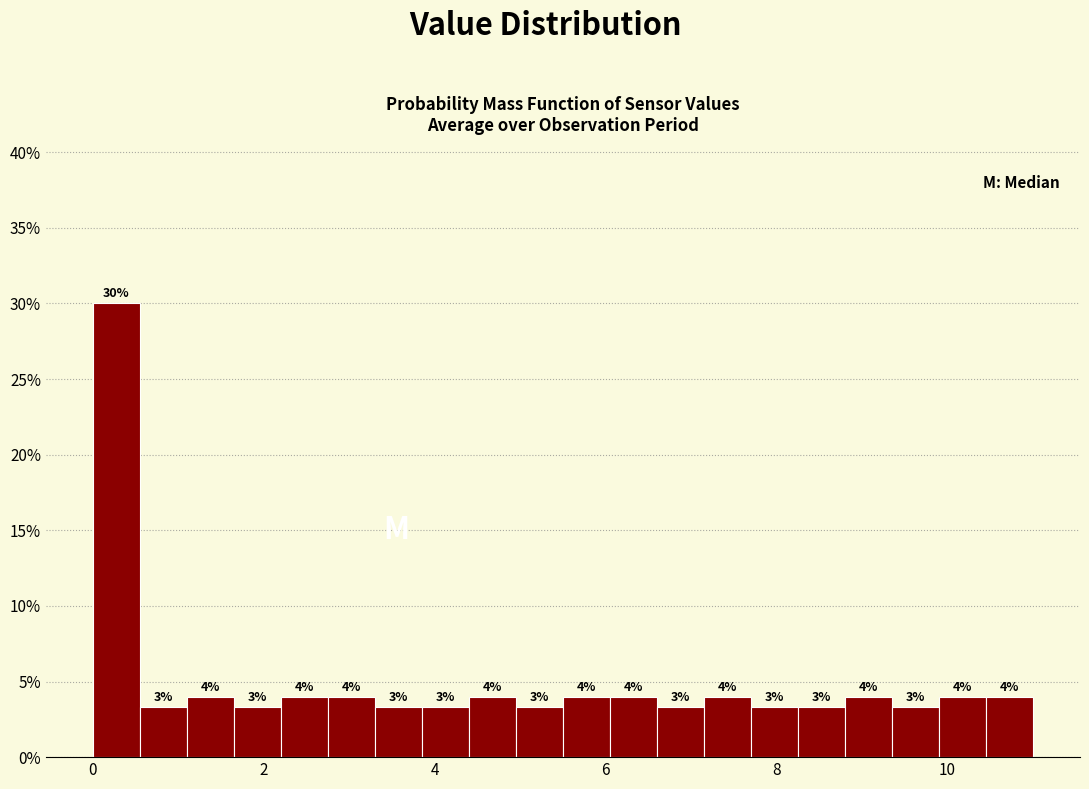

Around what value on the x-axis is the tallest bar? Give the approximate position of its centre, as read against the axis.

0.2